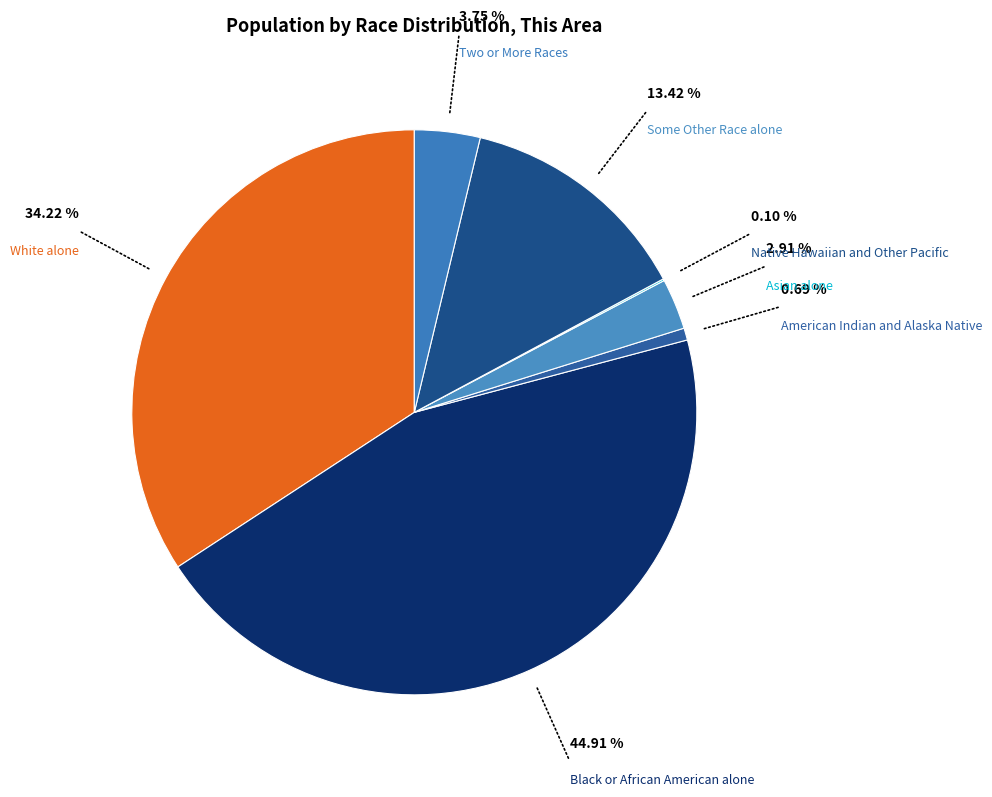

Is there any slice that represents more than half of the pie?

No